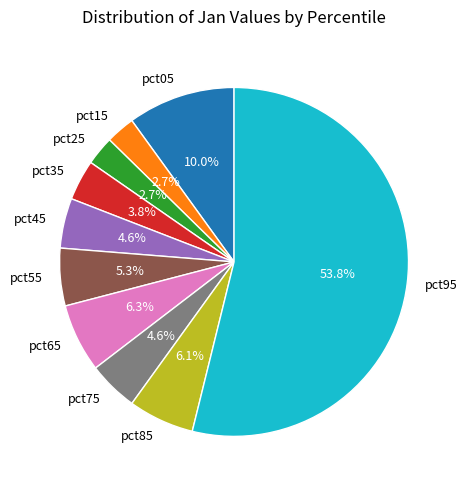

Which category has the biggest portion of the pie?

pct95